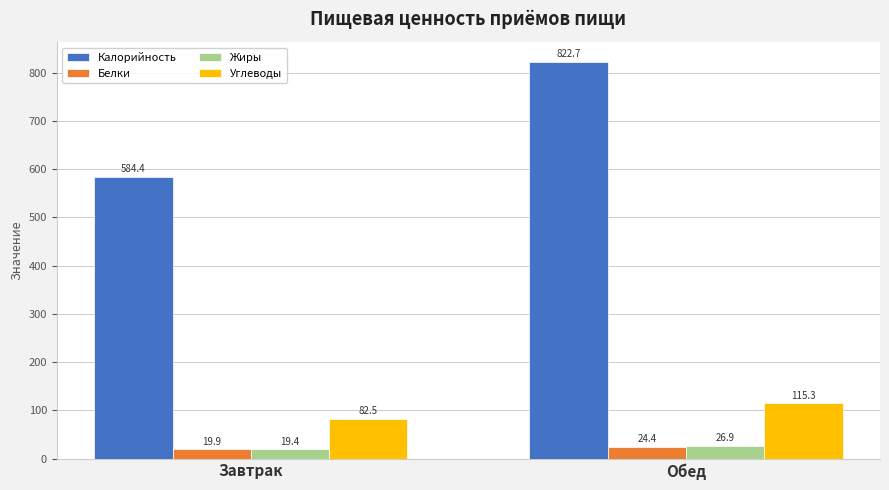

The Калорийность series shows 822.7 at Обед. True or false?

True